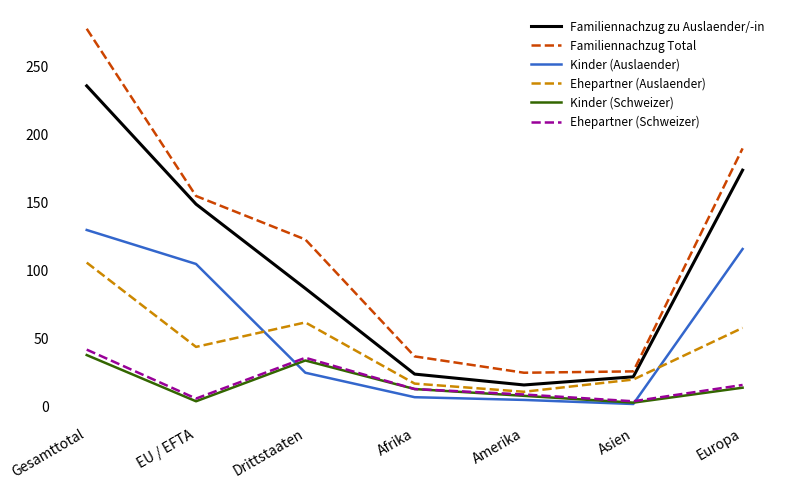

List the series in order of their peak value, highest first.

Familiennachzug Total, Familiennachzug zu Auslaender/-in, Kinder (Auslaender), Ehepartner (Auslaender), Ehepartner (Schweizer), Kinder (Schweizer)